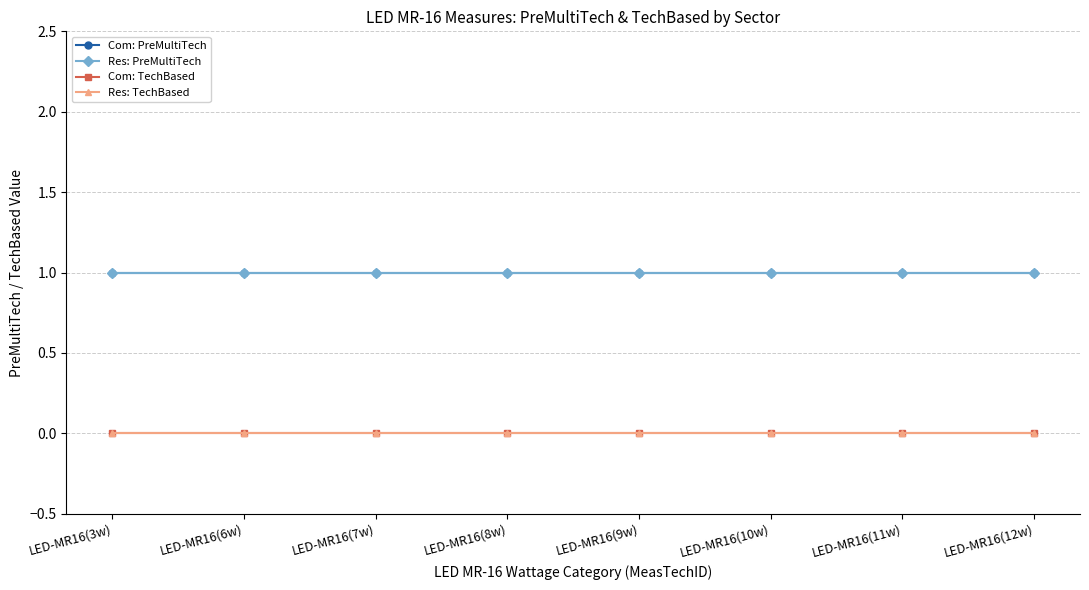

At LED-MR16(11w), list the series in order from smallest to largest.

Com: TechBased, Res: TechBased, Com: PreMultiTech, Res: PreMultiTech